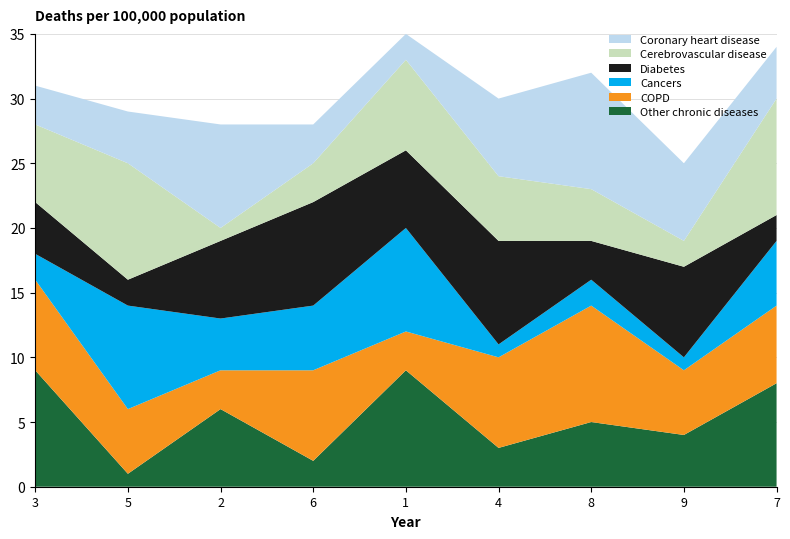

Reading right to left, list all the values displayed in this chart.

Other chronic diseases: 7=8	9=4	8=5	4=3	1=9	6=2	2=6	5=1	3=9
COPD: 7=6	9=5	8=9	4=7	1=3	6=7	2=3	5=5	3=7
Cancers: 7=5	9=1	8=2	4=1	1=8	6=5	2=4	5=8	3=2
Diabetes: 7=2	9=7	8=3	4=8	1=6	6=8	2=6	5=2	3=4
Cerebrovascular disease: 7=9	9=2	8=4	4=5	1=7	6=3	2=1	5=9	3=6
Coronary heart disease: 7=4	9=6	8=9	4=6	1=2	6=3	2=8	5=4	3=3